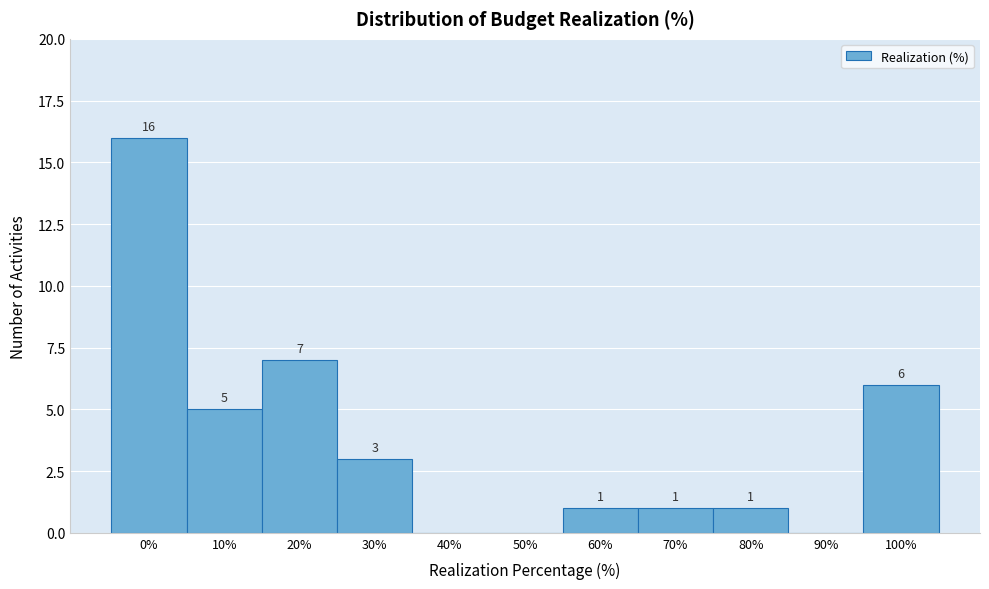

Reading left to right, transcribe all the data shown in this chart.

0%=16	10%=5	20%=7	30%=3	40%=0	50%=0	60%=1	70%=1	80%=1	90%=0	100%=6